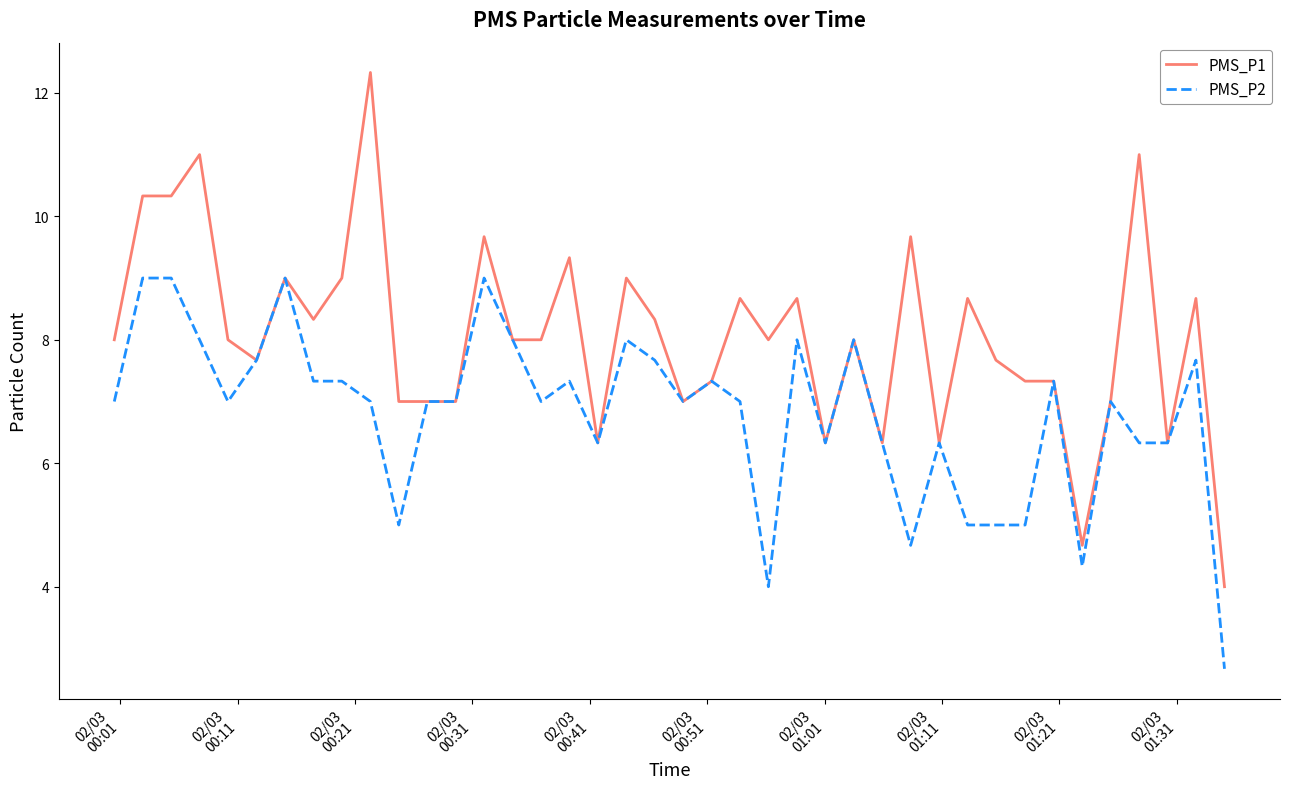

What is the maximum value for PMS_P2?

9.0